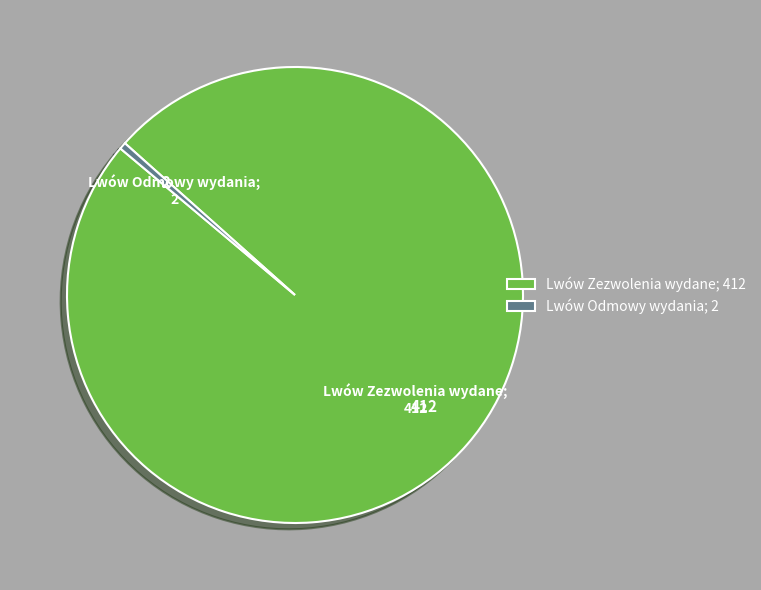

What is the largest slice in the pie chart?

Lwów Zezwolenia wydane; 412